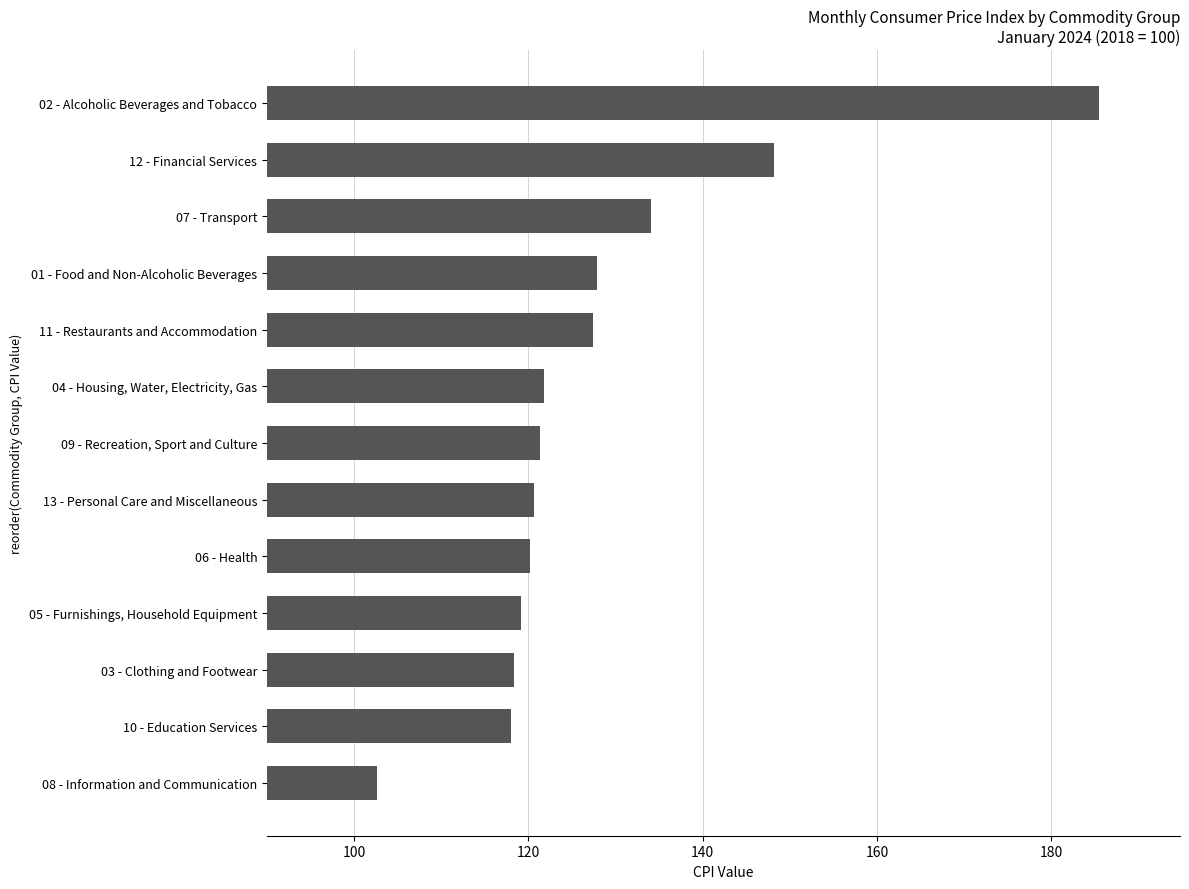

True or false: the data shows 67.6 at 04 - Housing, Water, Electricity, Gas.

False